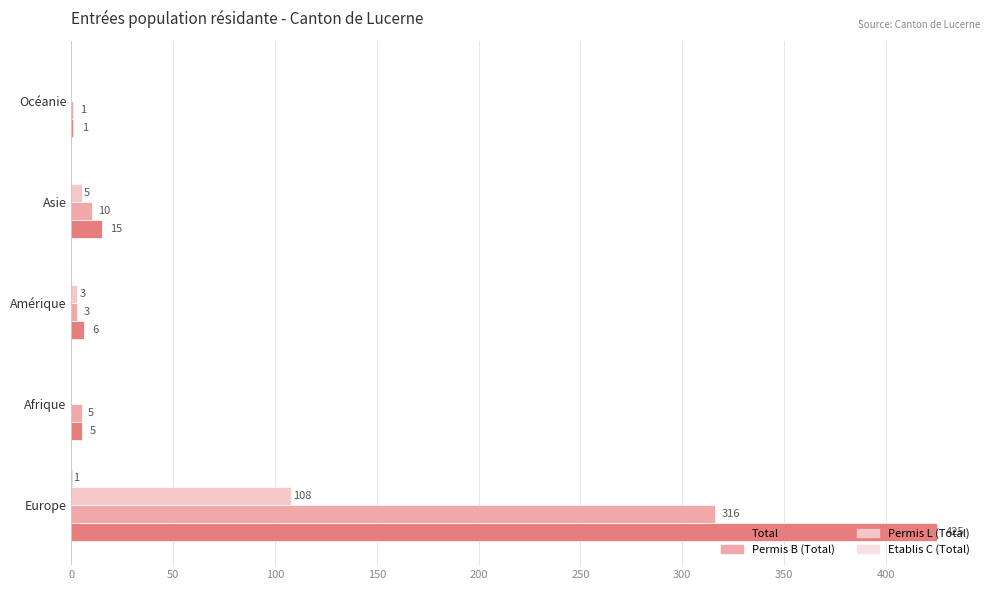

Where is Permis B (Total) nearest to the value 158?

Asie